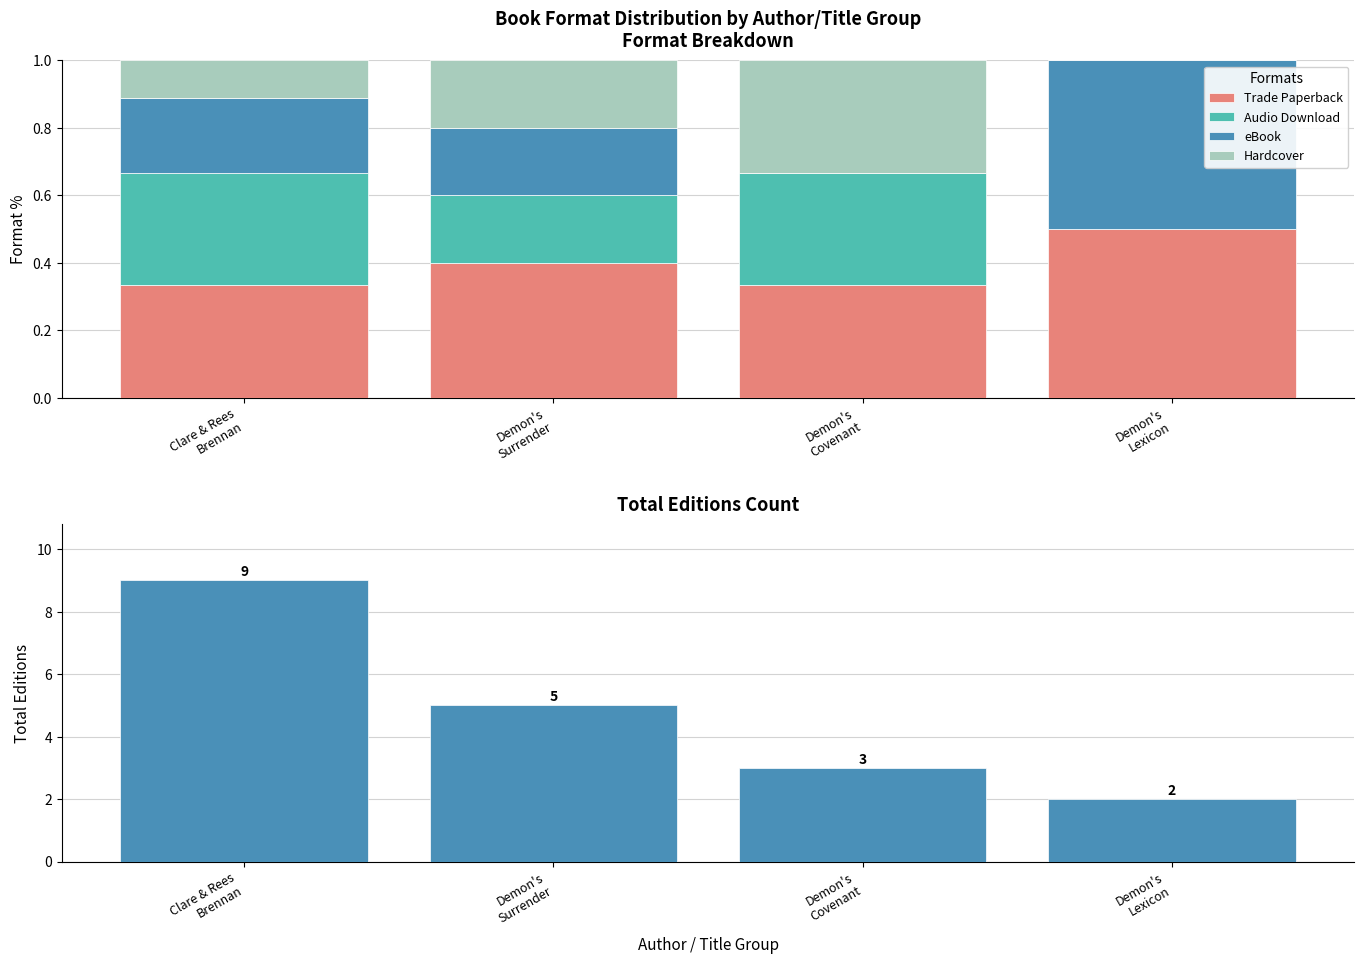

Is it true that eBook equals 0.2 at Demon's
Surrender?

True